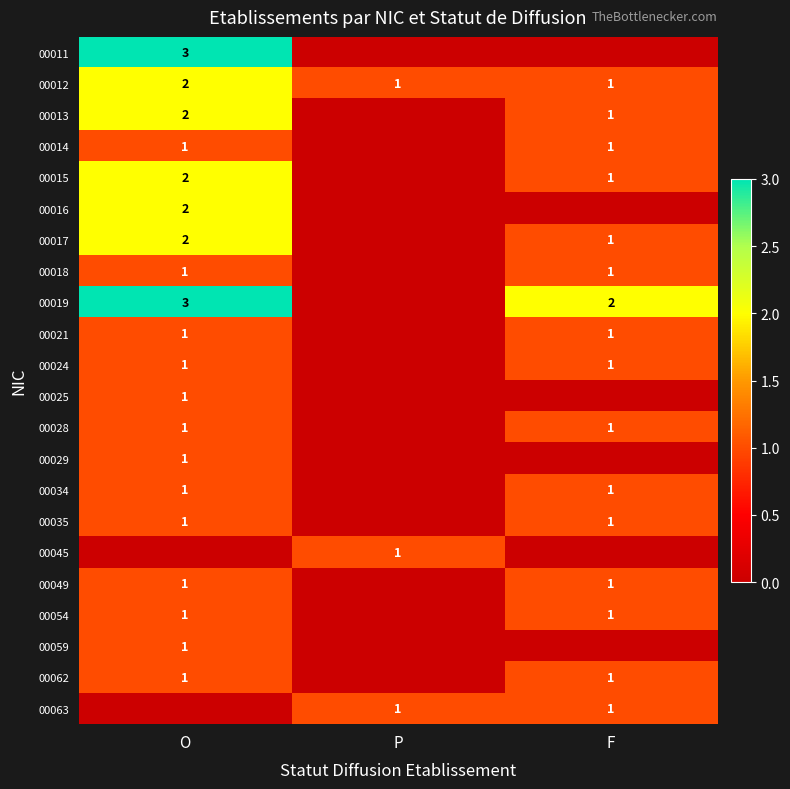

The value of 00029 at O is 0. True or false?

False